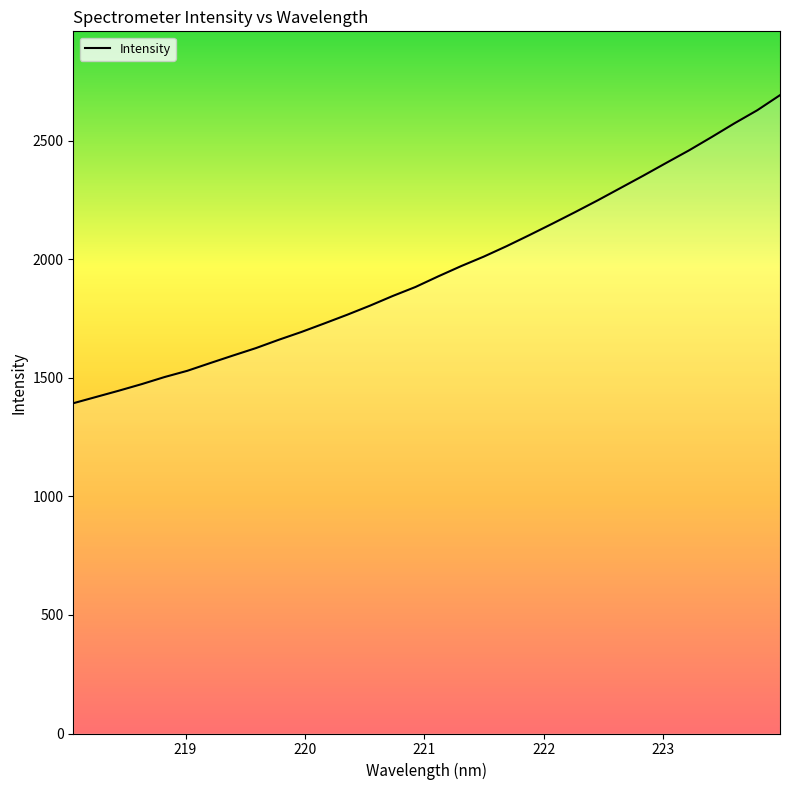

What is the smallest value displayed?

1392.9